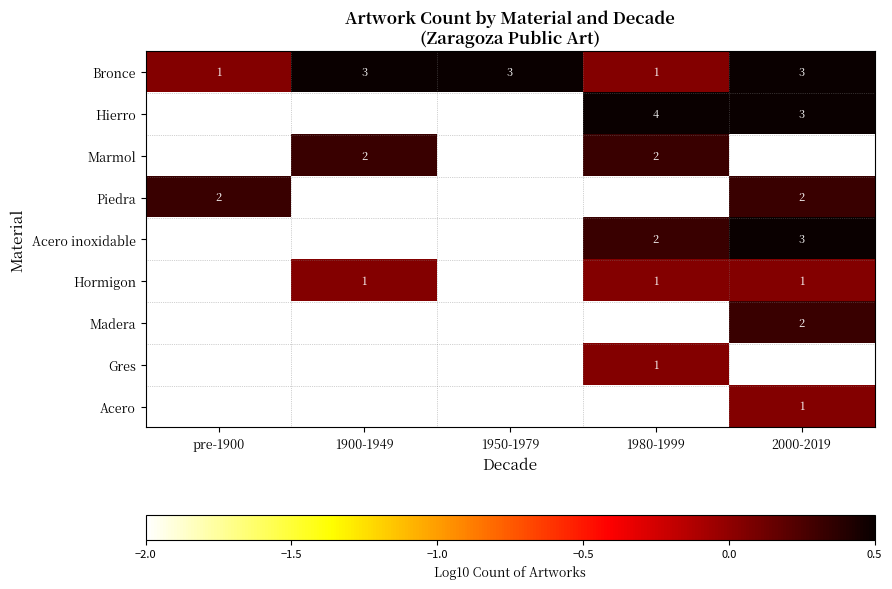

The value of Acero inoxidable at 1980-1999 is 1. True or false?

False